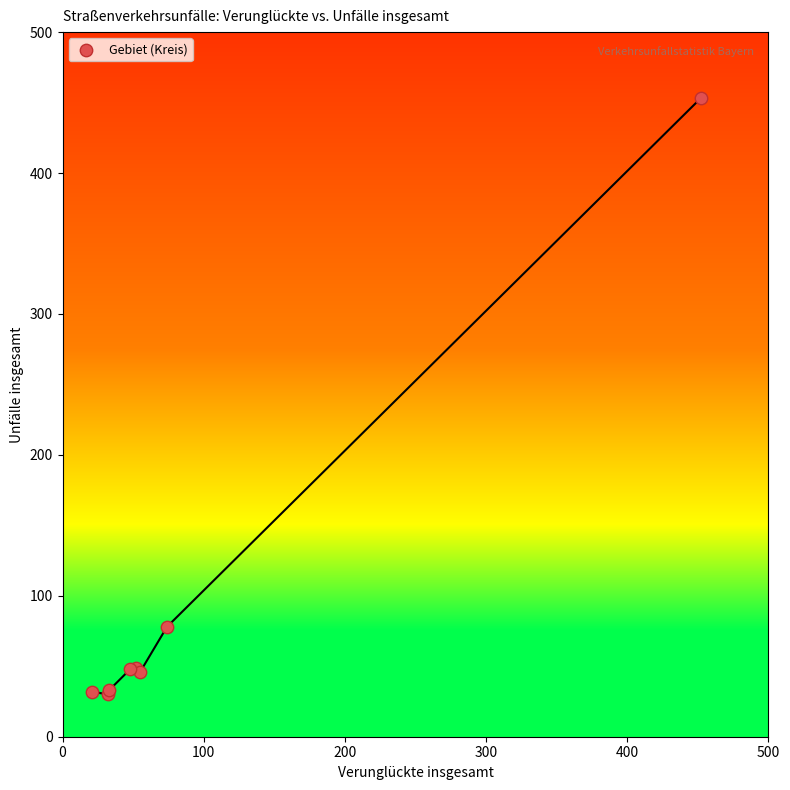

What Y value in the scatter plot is closest to 241?

78